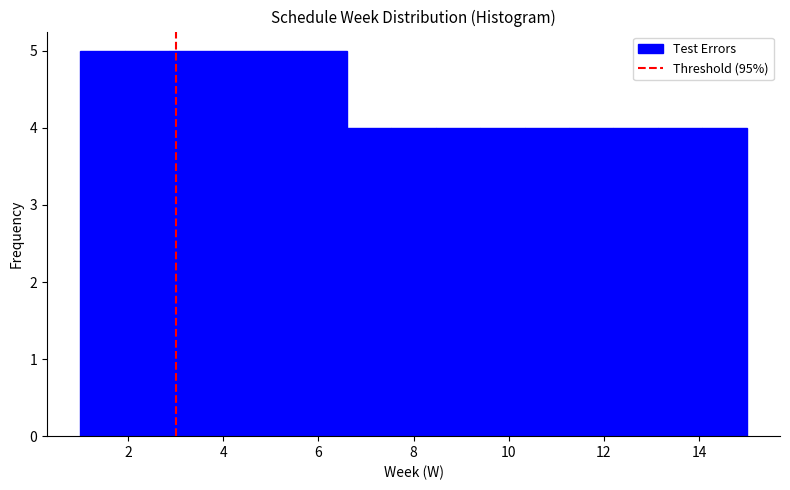

What is the height of the bar covering 11.2 to 12.2 on the x-axis? Neither the bar edges nor the heights are printed on the chart, so give them approximately, as read against the axes.

4